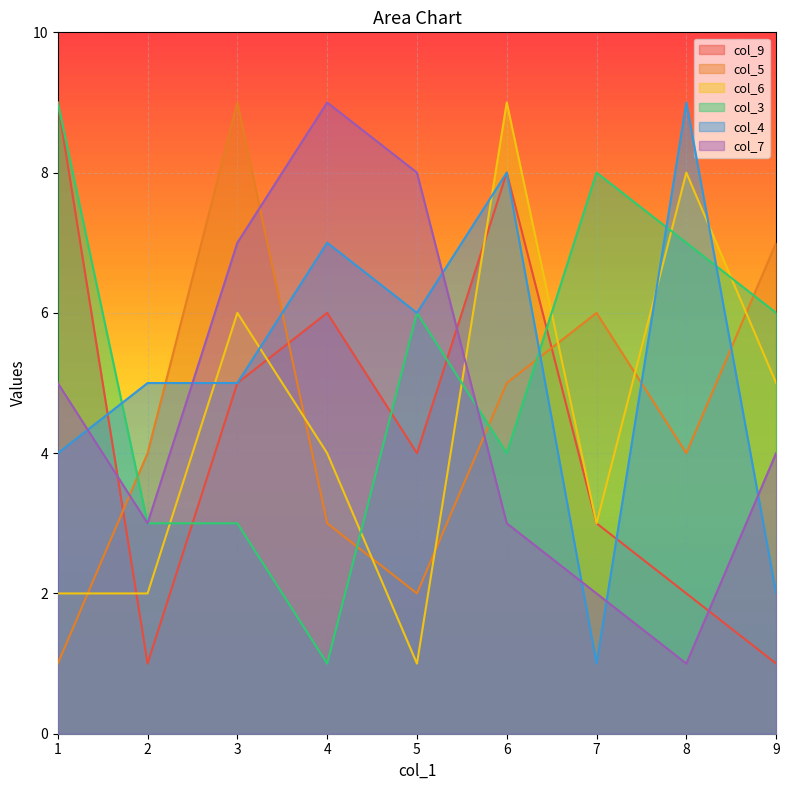

What is the average value of the col_9 series?

4